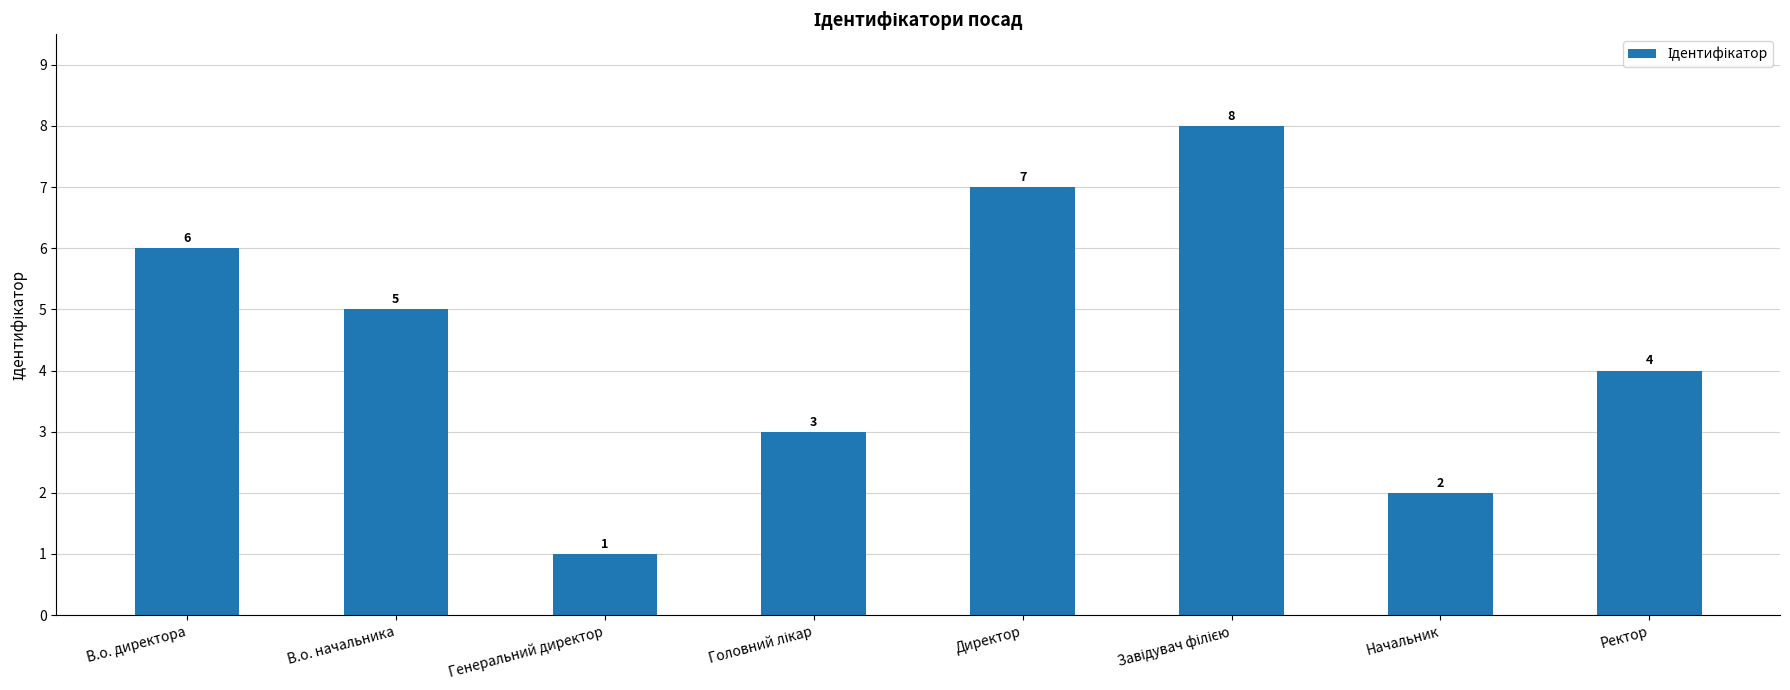

Where does the data first go above 5?

В.о. директора